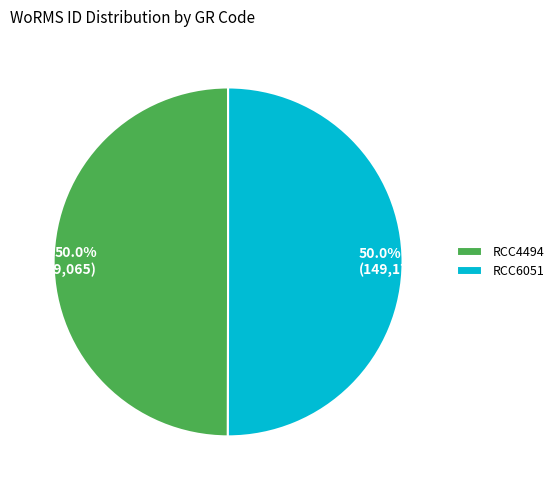

To the nearest percent, what portion does RCC6051 represent?

50%